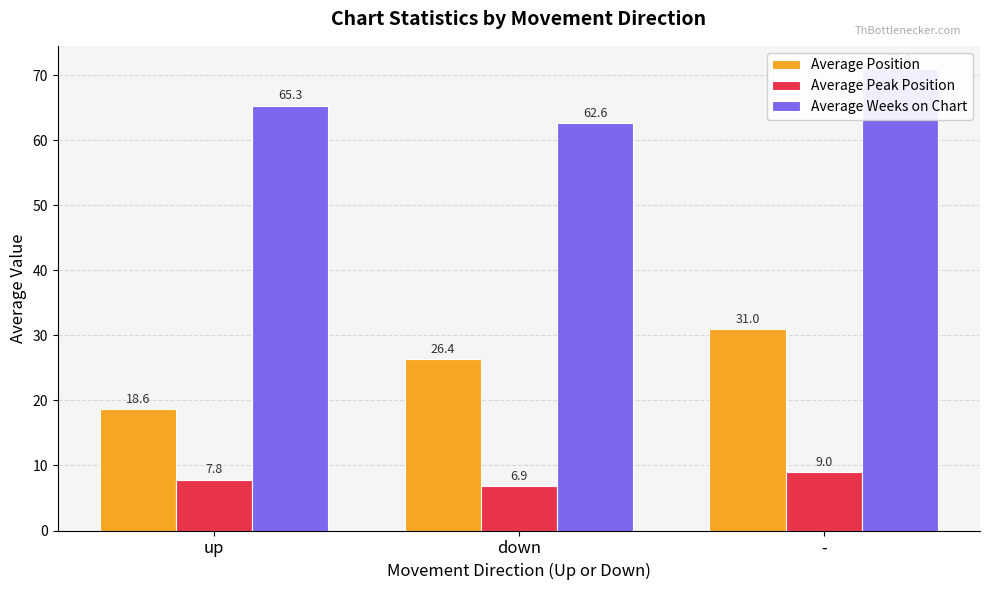

Which series has the largest total across all categories?

Average Weeks on Chart